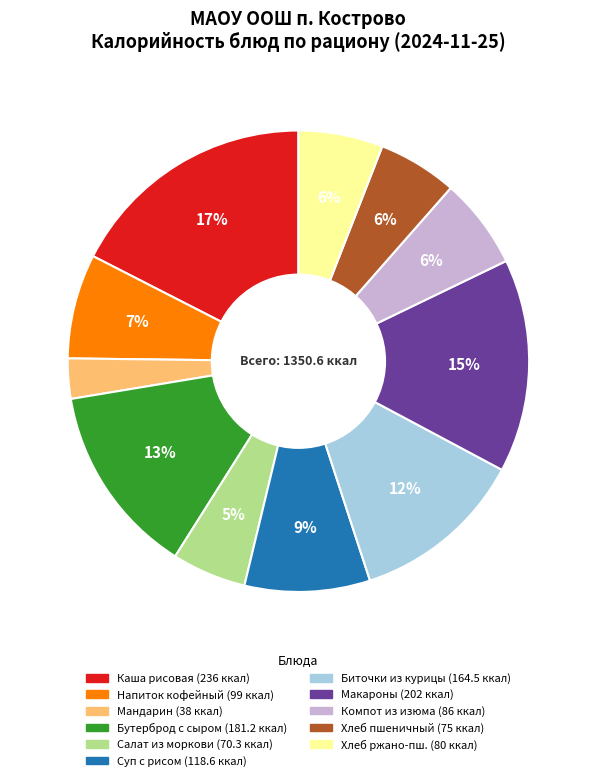

Is there a majority slice in this chart?

No